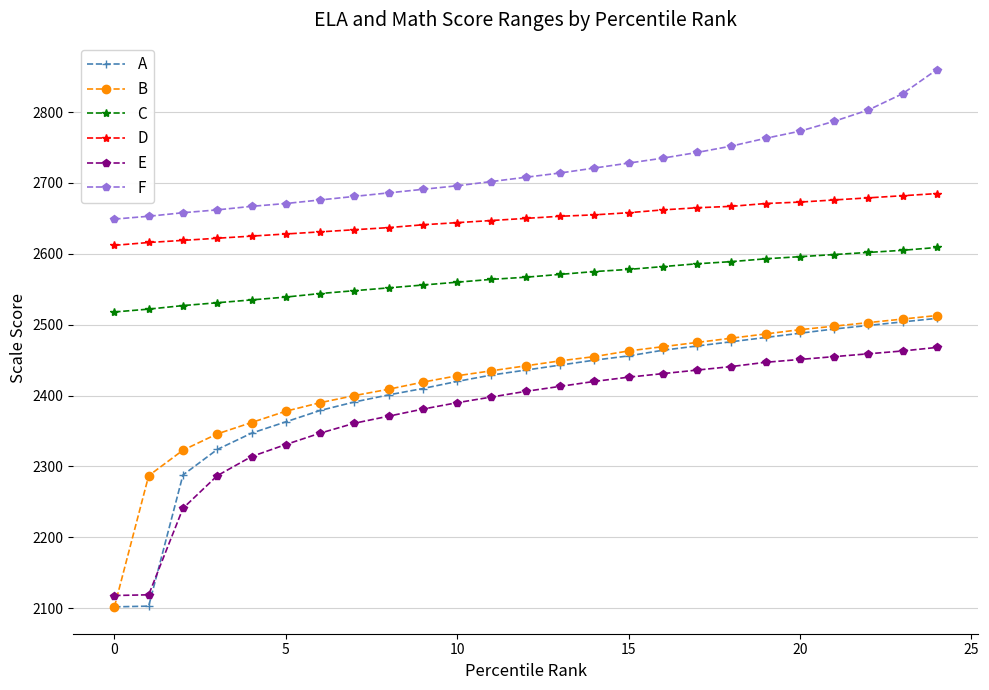

What is the smallest value displayed?

2102